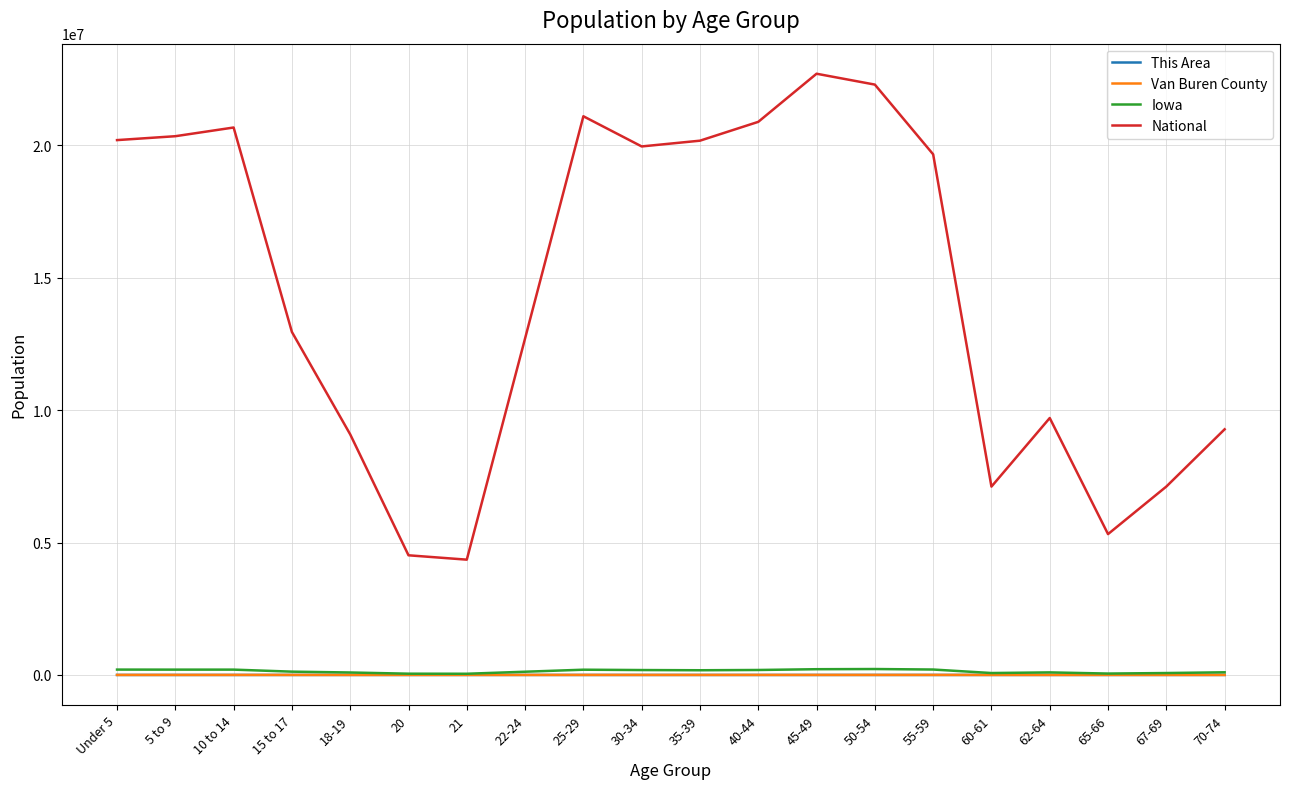

The This Area series shows 34 at 40-44. True or false?

True